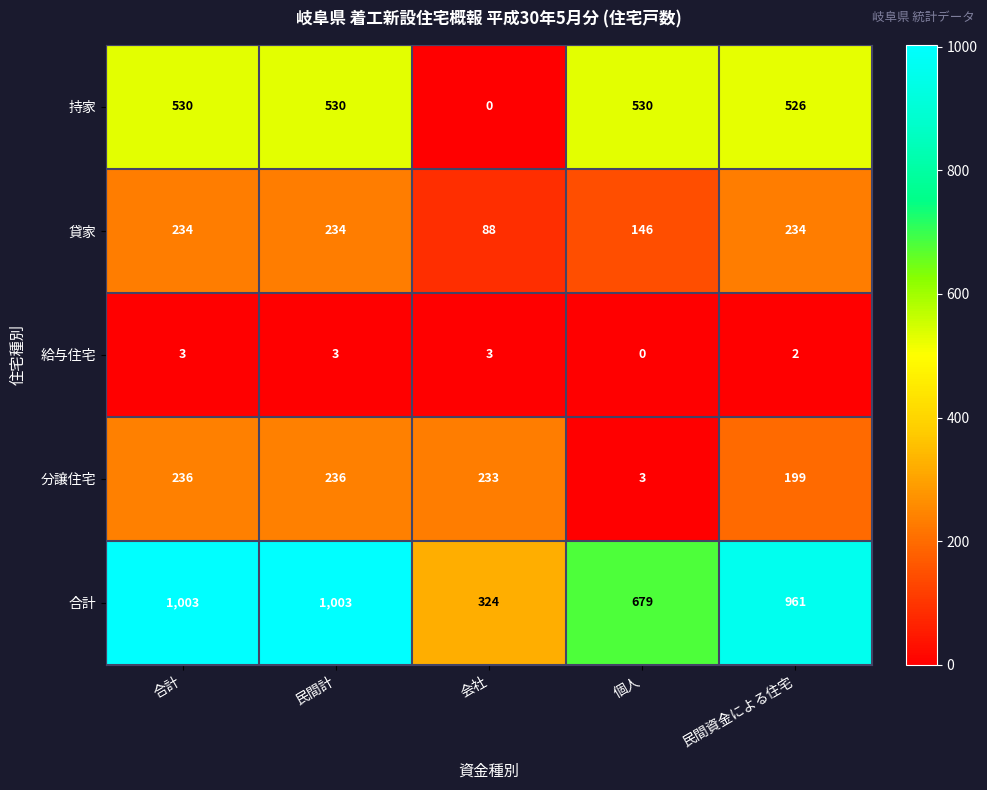

True or false: 合計 has a value of 1003 at 民間計.

True